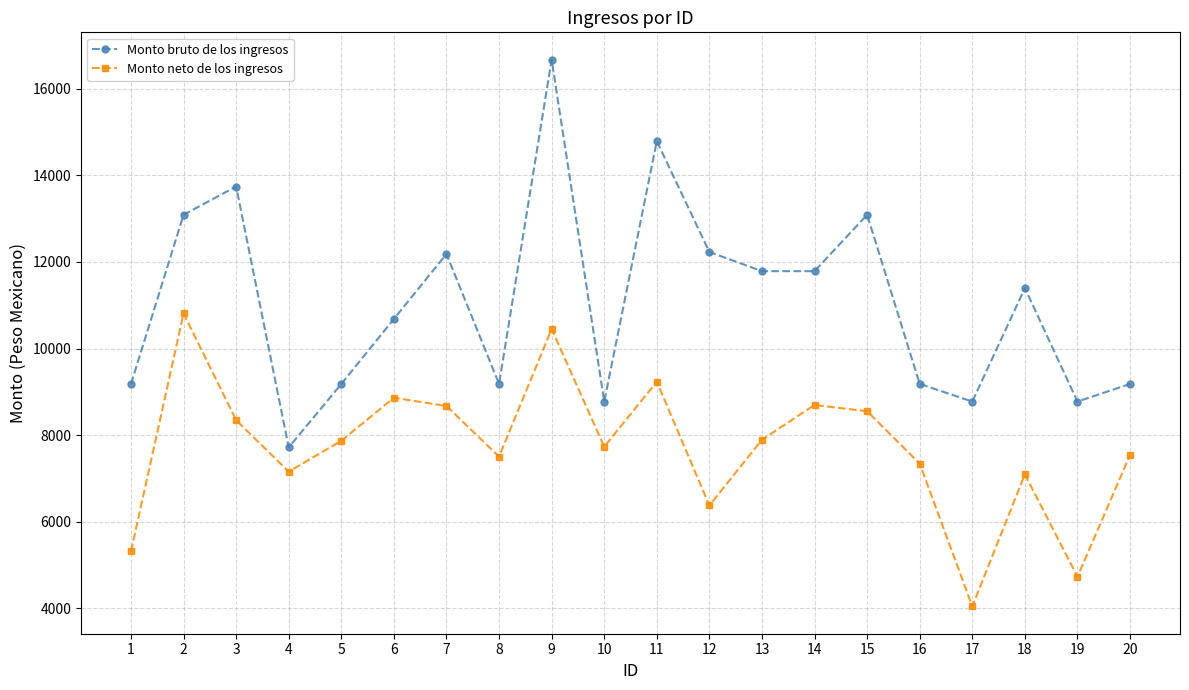

Which series has the widest spread of values?

Monto bruto de los ingresos